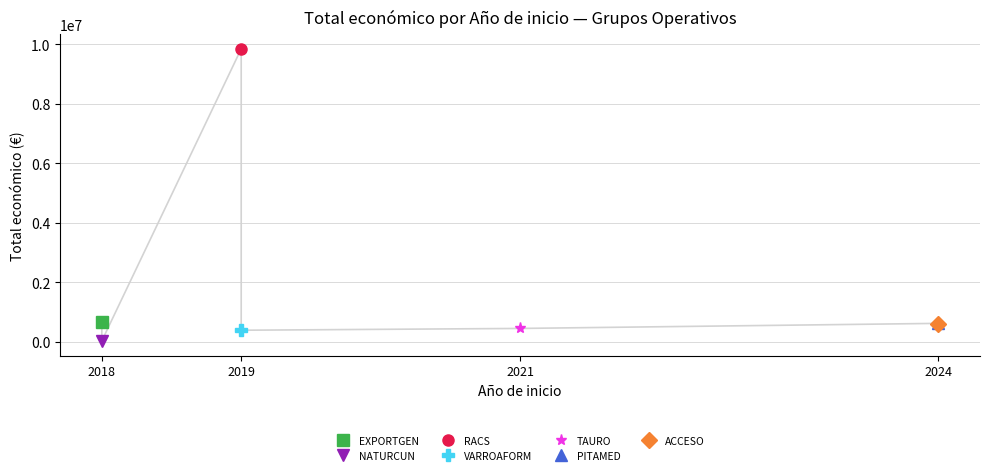

At which category does the data reach its first local valley?

2018